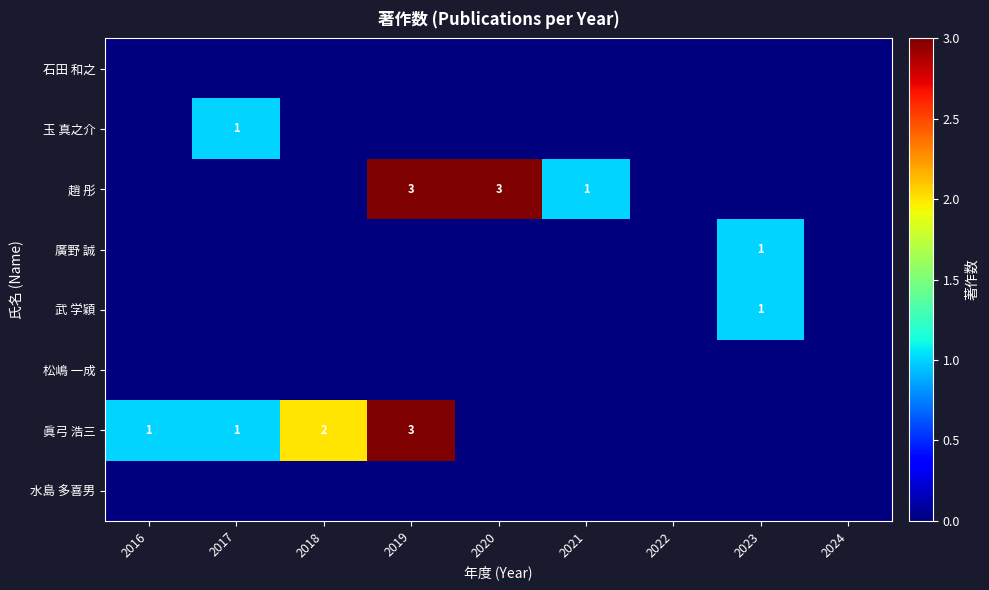

Between 2017 and 2020, which is larger?

2017